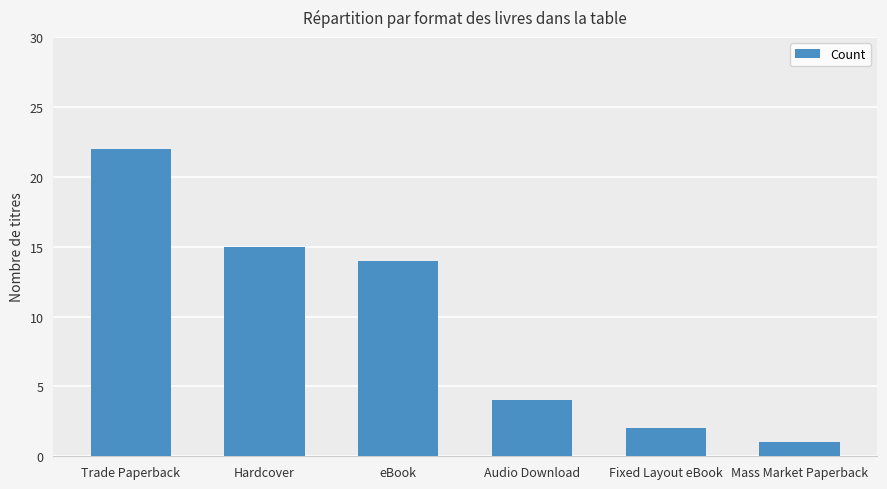

Which category has the highest value across all series?

Trade Paperback